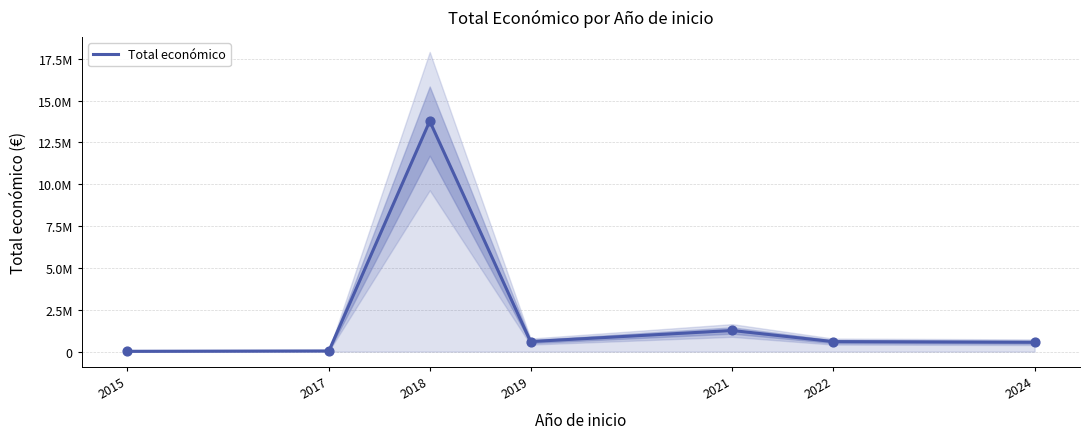

Approximately how many times larger is the value at 2018 compared to 2024?

24.6